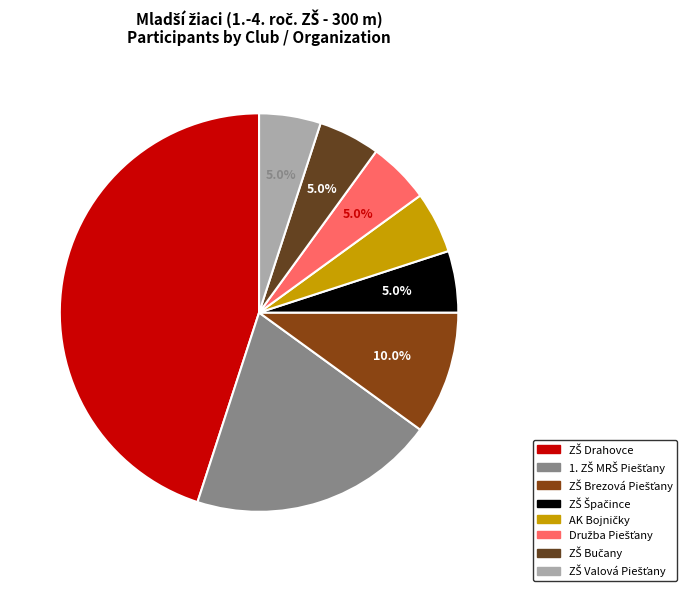

Is there a majority slice in this chart?

No